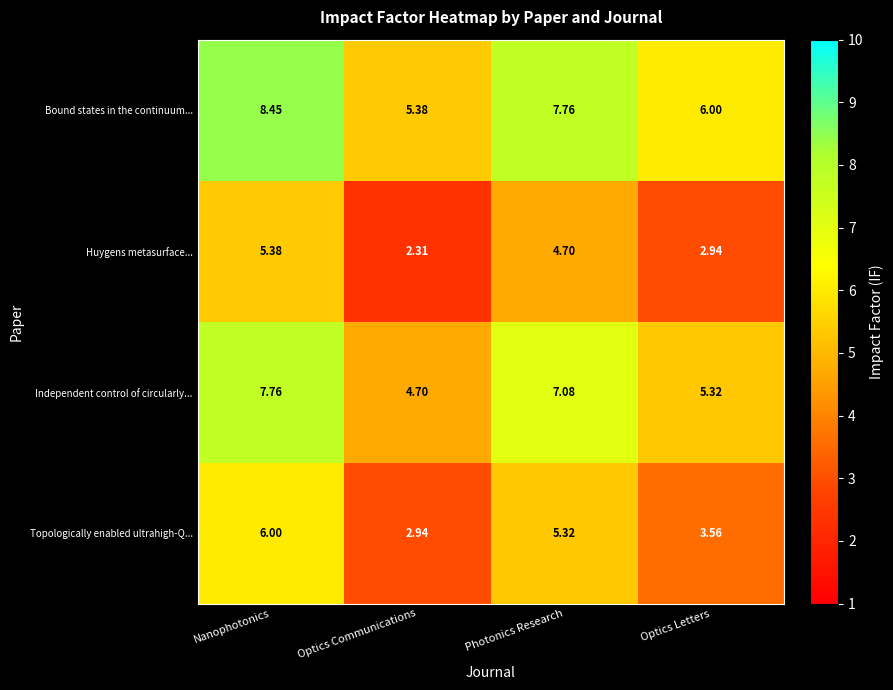

At which category is the sum across all series the highest?

Nanophotonics